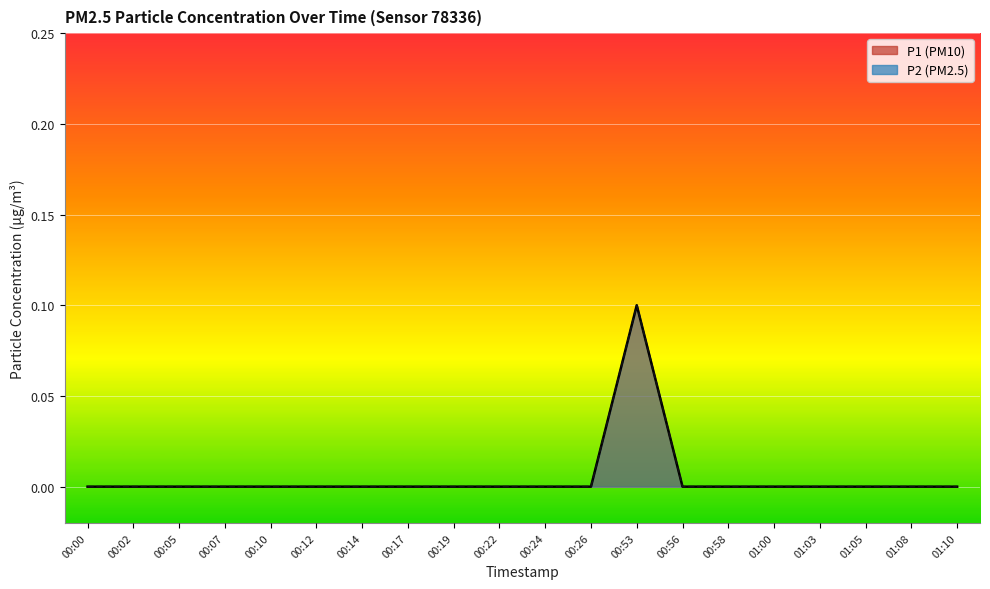

How many lines are shown in the chart?

2